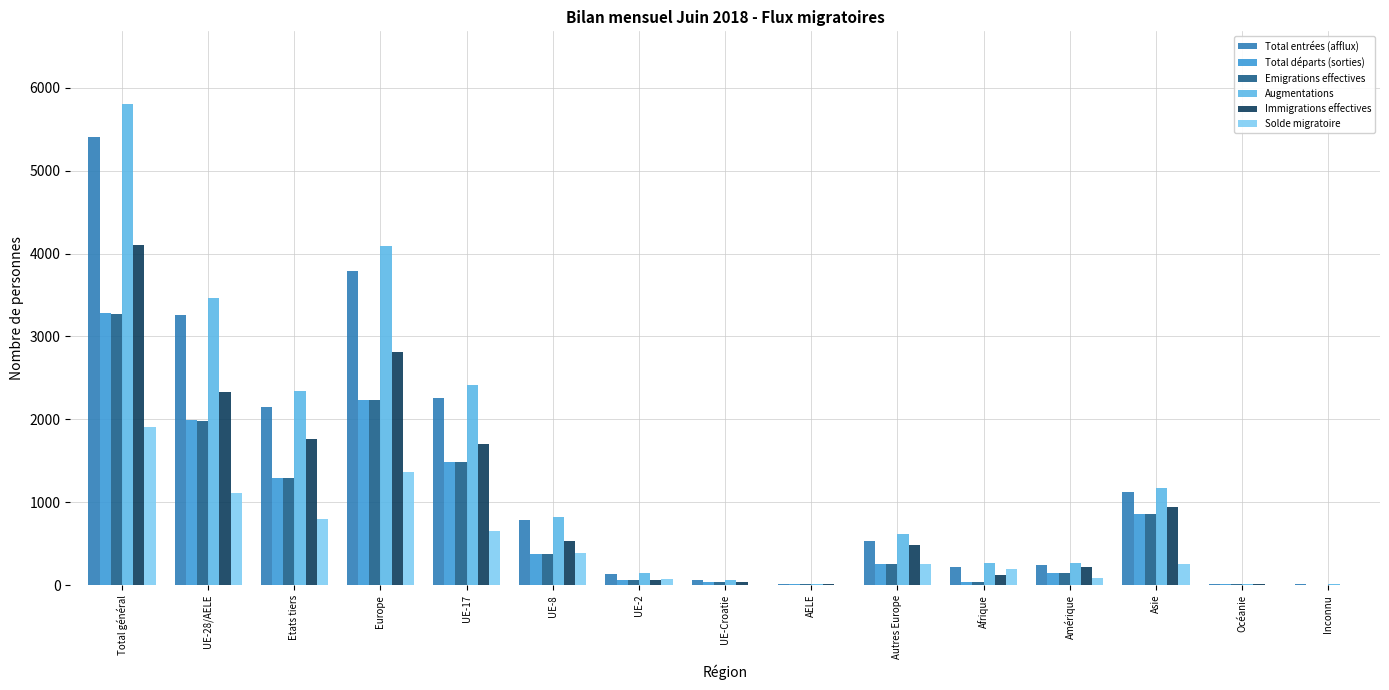

What is the total value across all series at Inconnu?

28